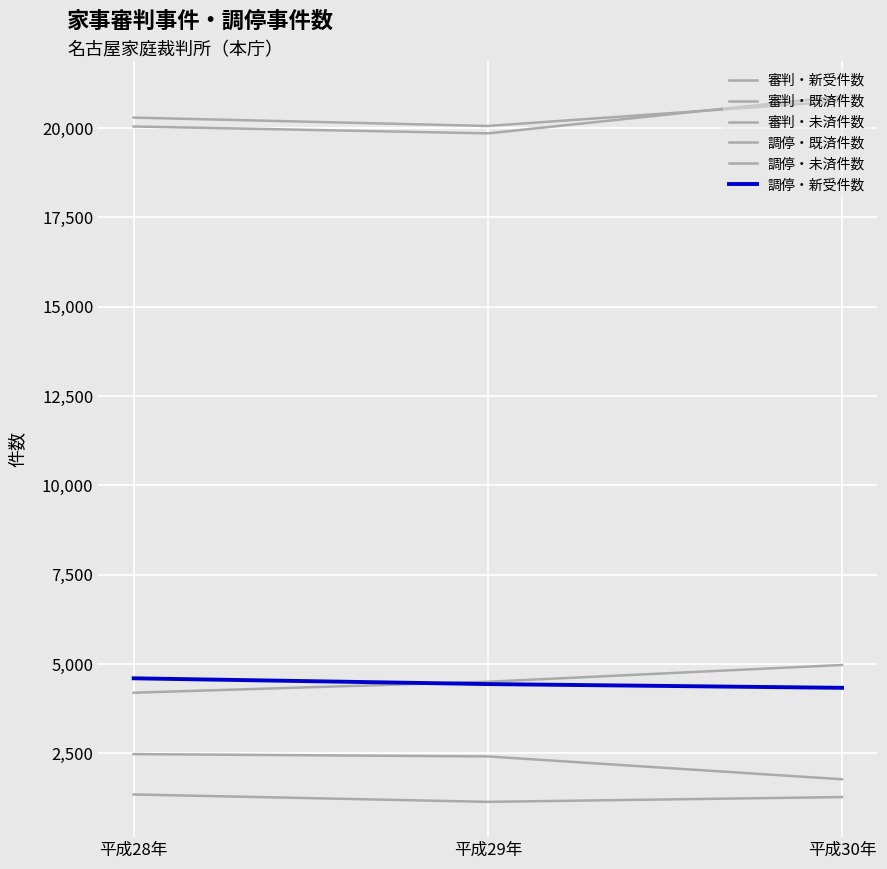

Is this an area chart (filled region under the line)?

No